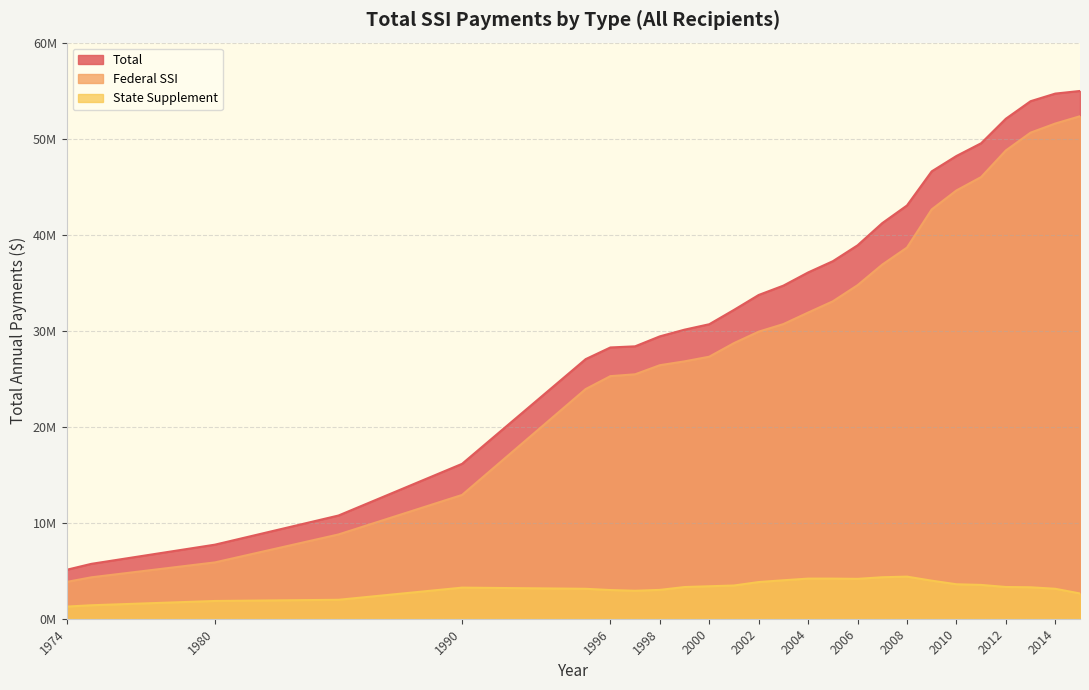

Count the number of categories in the chart.

26